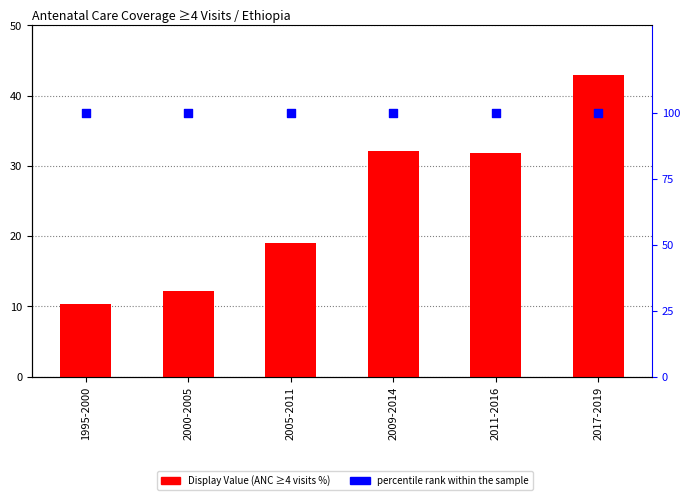

Which series has the largest total across all categories?

percentile rank within the sample